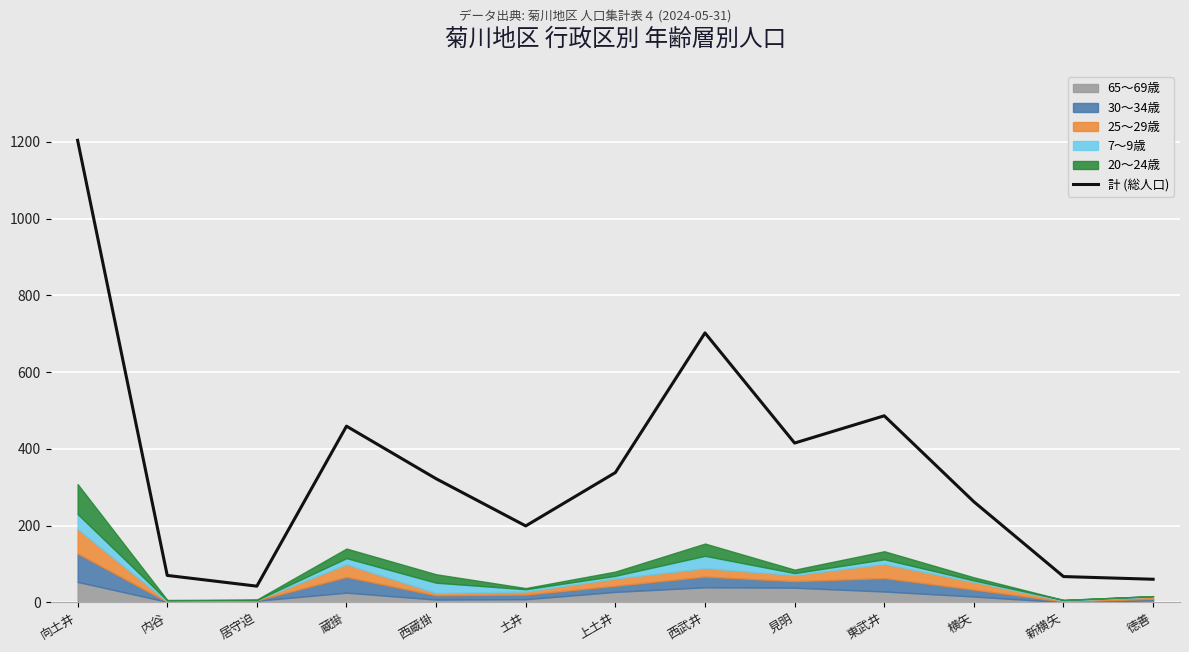

What is the sum of all values?

4626